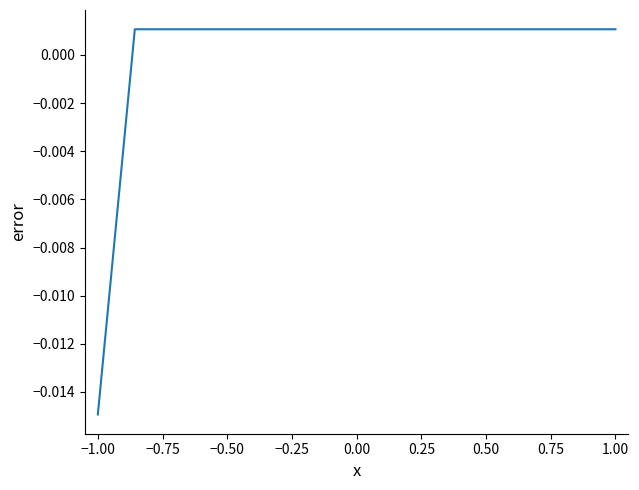

Does the chart have visible grid lines?

No